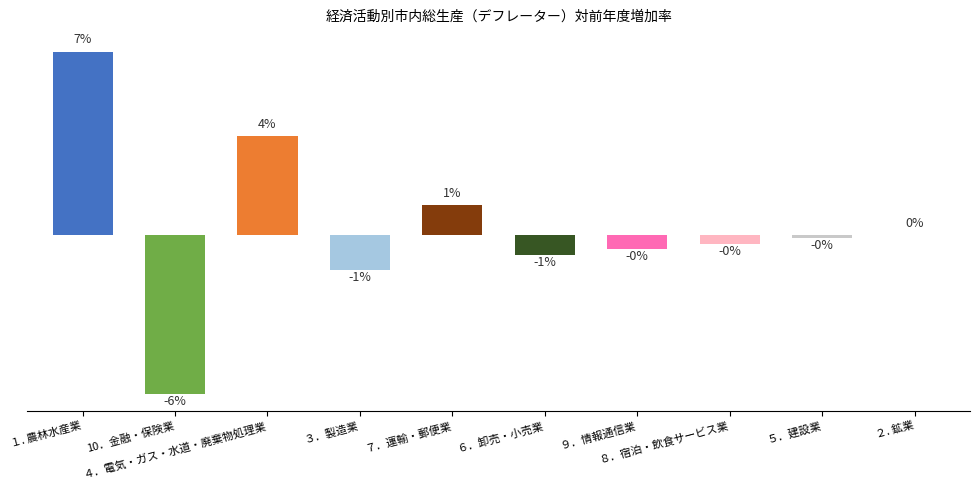

Are the bars horizontal?

No